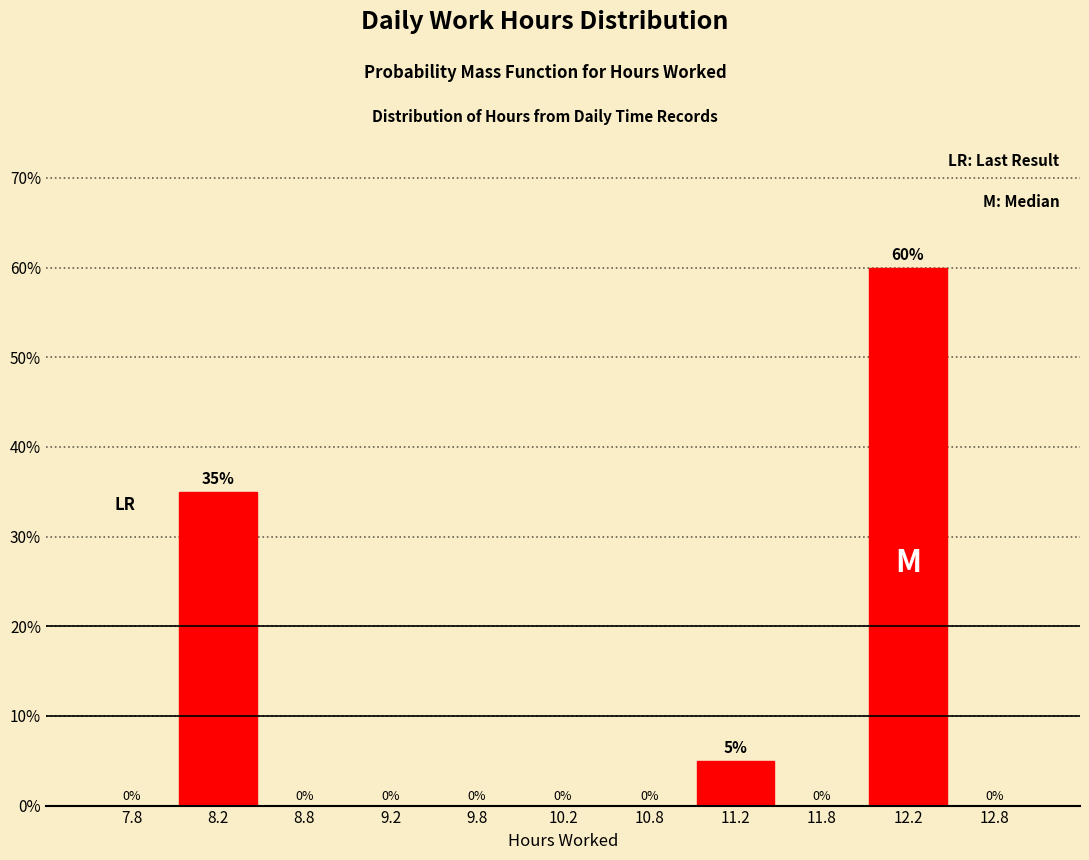

What is the height of the bar covering 11.0 to 11.5 on the x-axis?

5